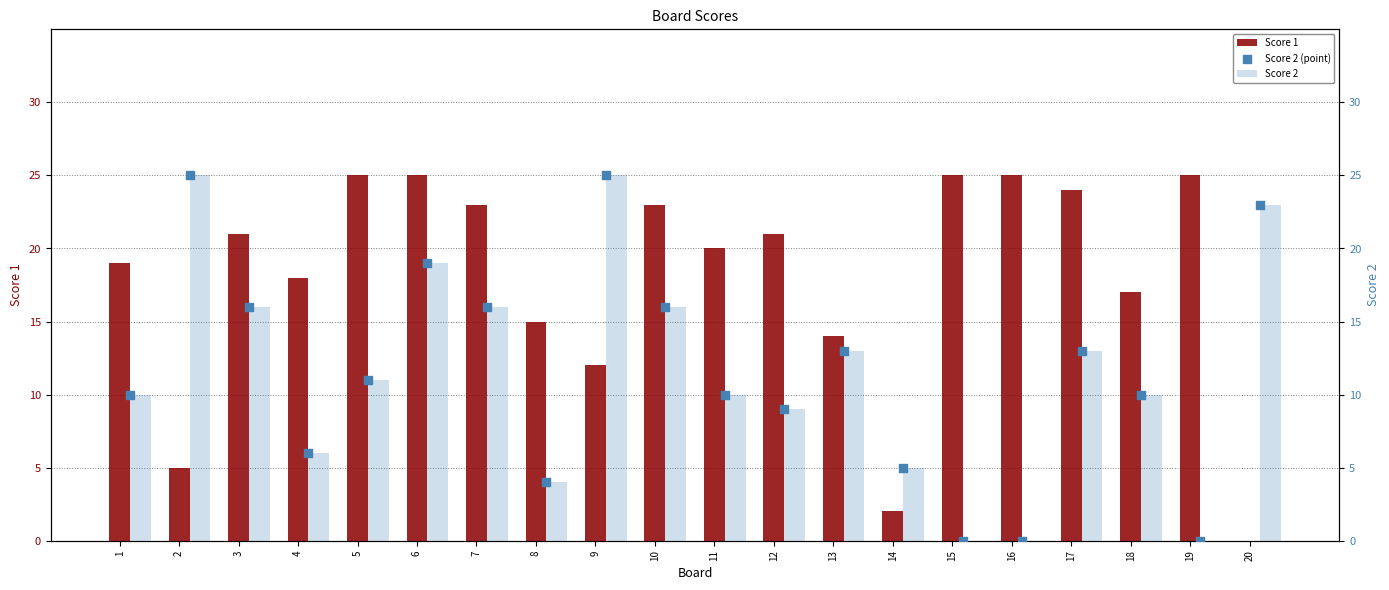

What are all the series names shown in the legend?

Score 1, Score 2, Score 2 (point)